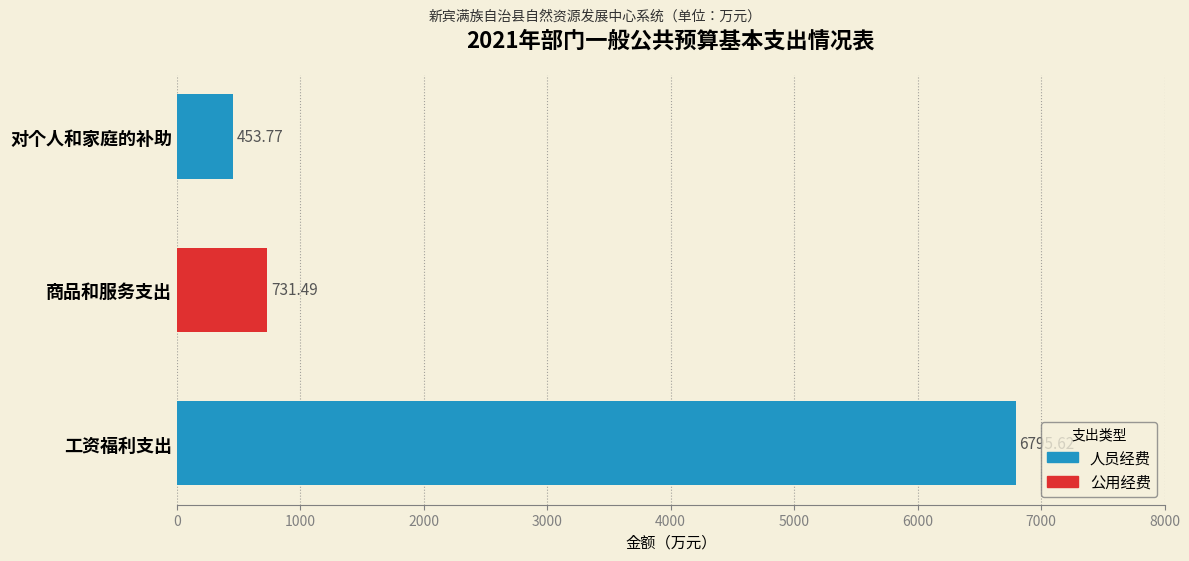

What is the total value across all series at 商品和服务支出?

731.5